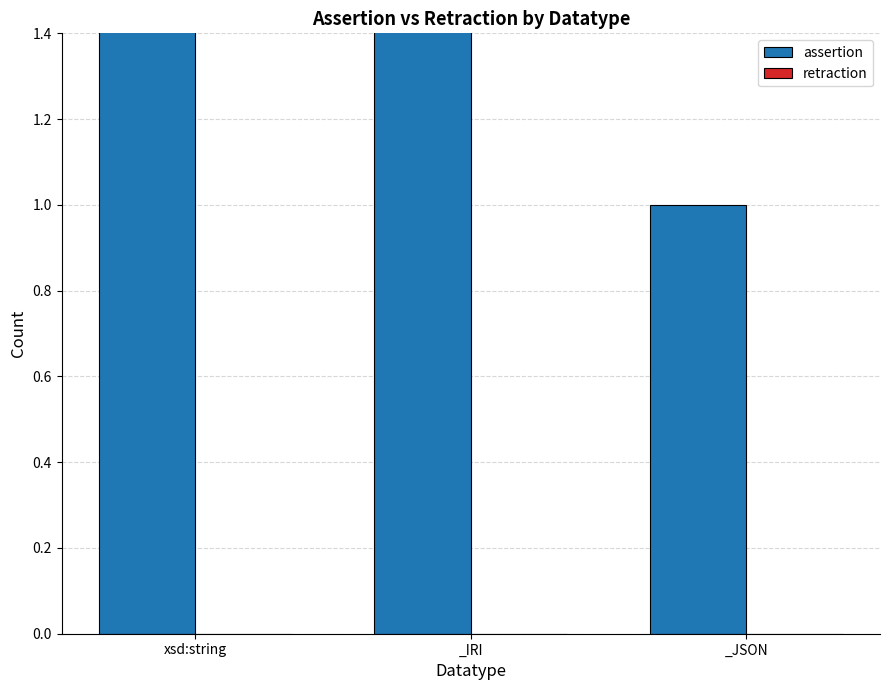

What are all the series names shown in the legend?

assertion, retraction